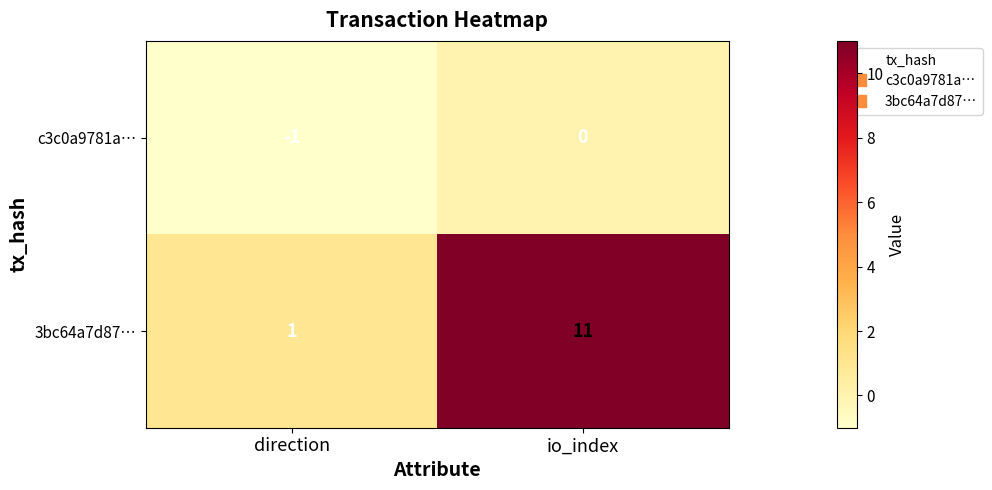

Rank the series at direction from highest to lowest value.

3bc64a7d87…, c3c0a9781a…